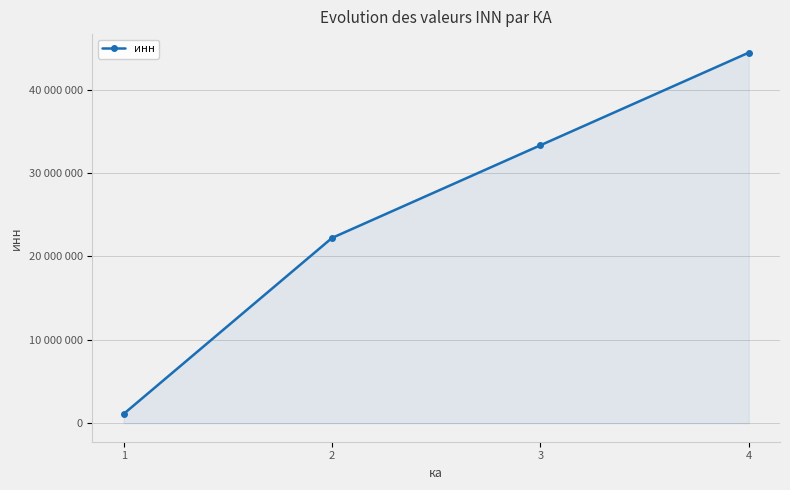

Is this an area chart (filled region under the line)?

Yes